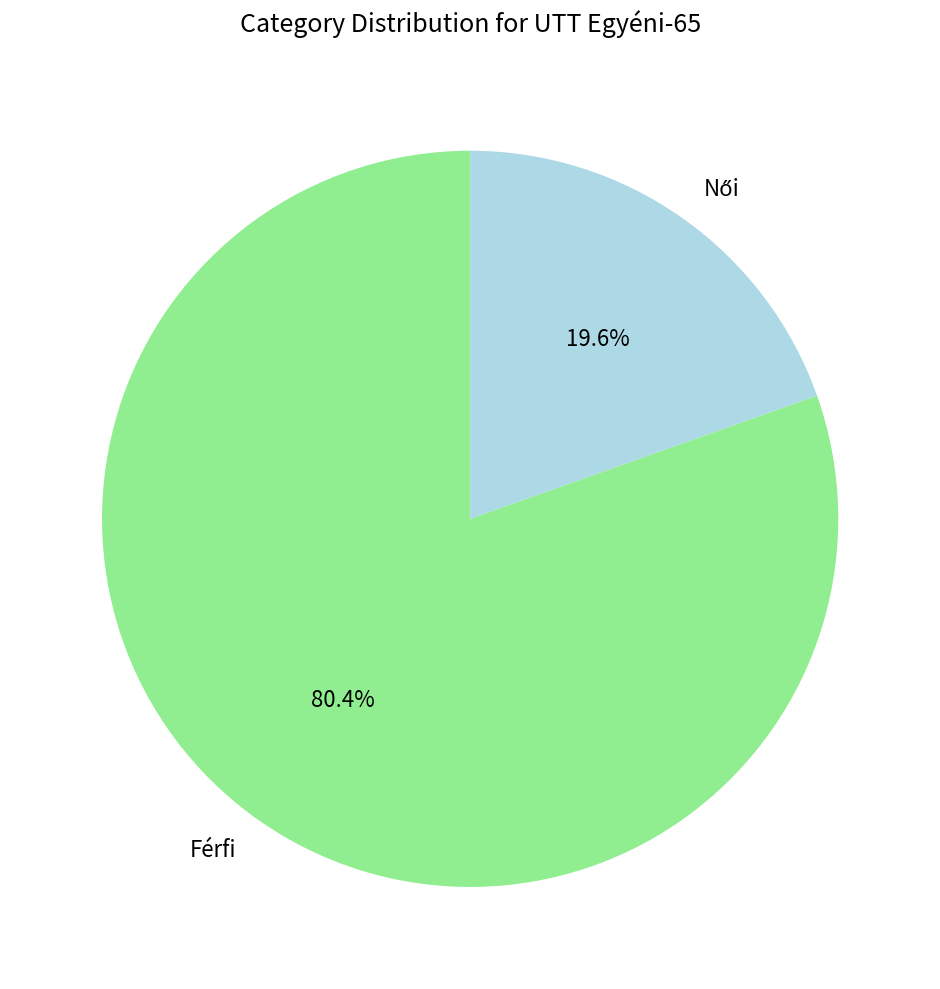

Count the number of slices in the pie.

2